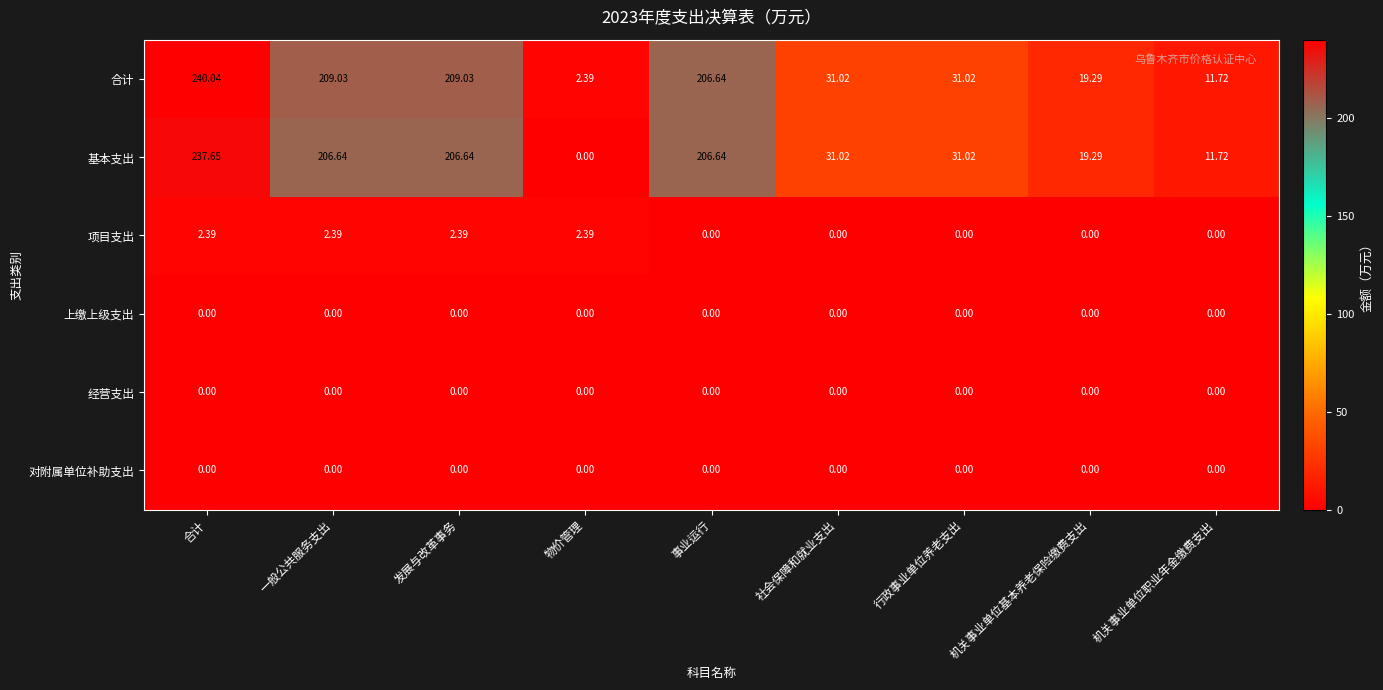

Which series has the largest total across all categories?

合计